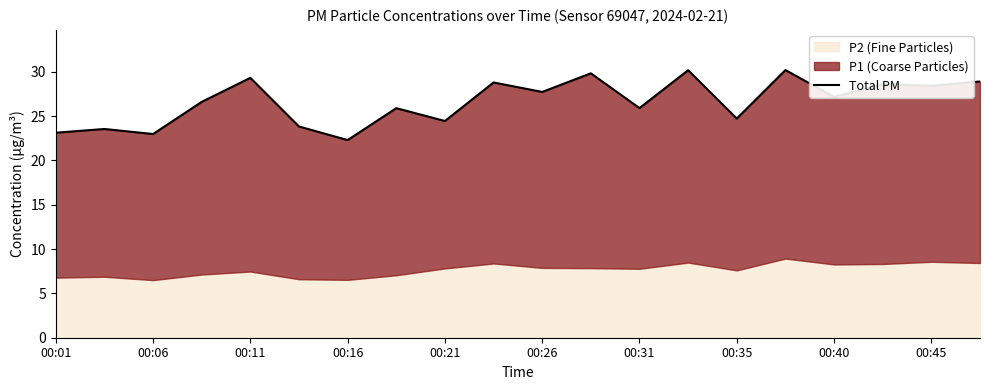

What is the change in value from 10 to 11?

+2.1